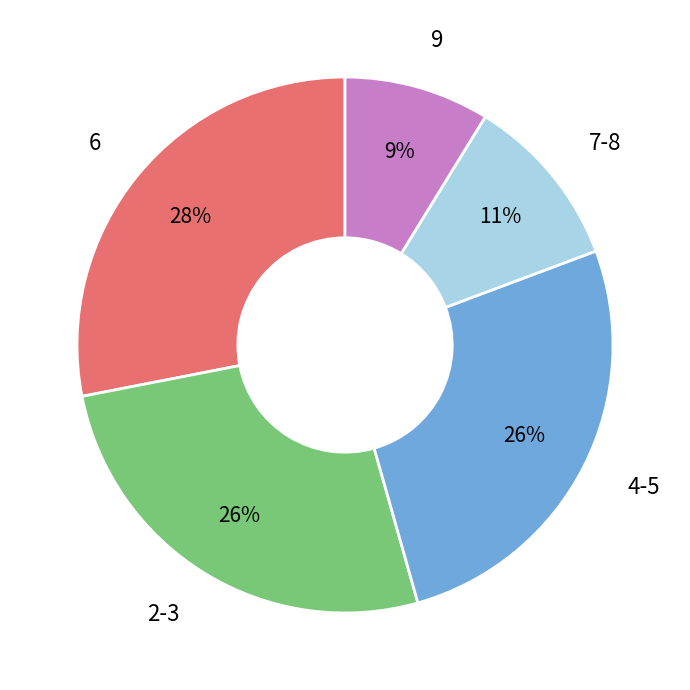

True or false: 2-3 accounts for 37% of the total.

False